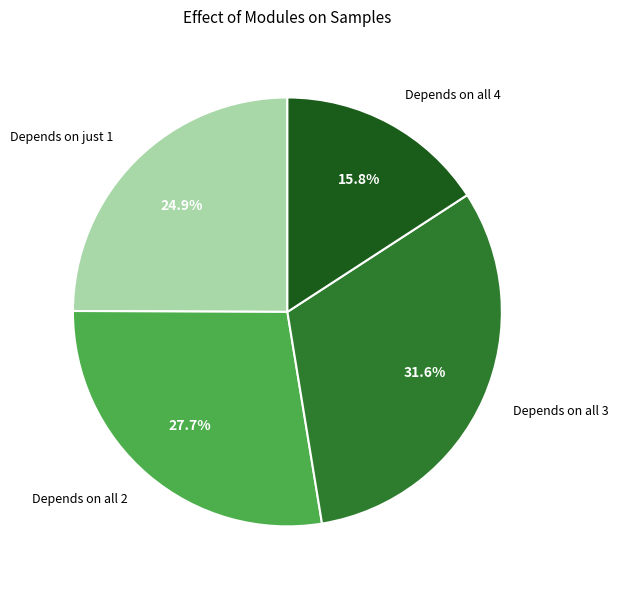

Approximately how many times larger is the value at Depends on all 4 compared to Depends on all 3?

0.5